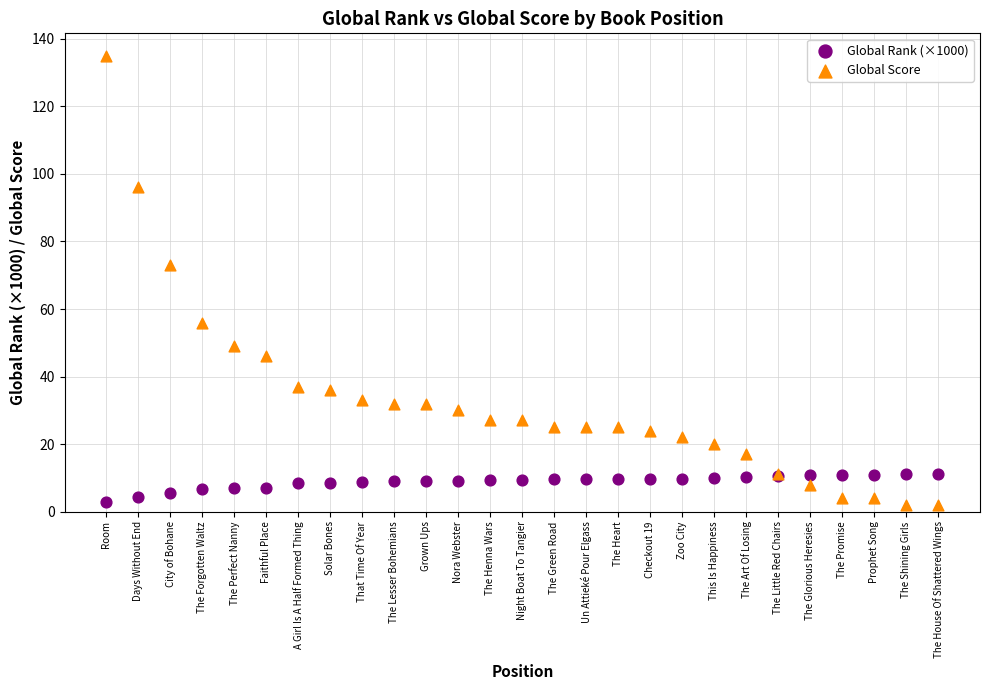

What are all the series names shown in the legend?

Global Rank (×1000), Global Score